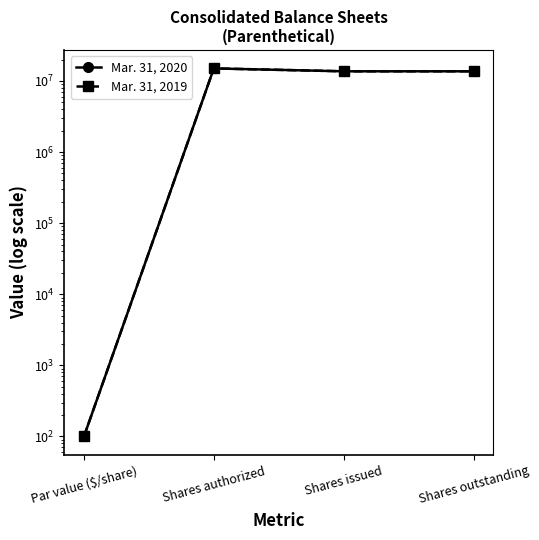

What position from the right is Shares authorized?

3